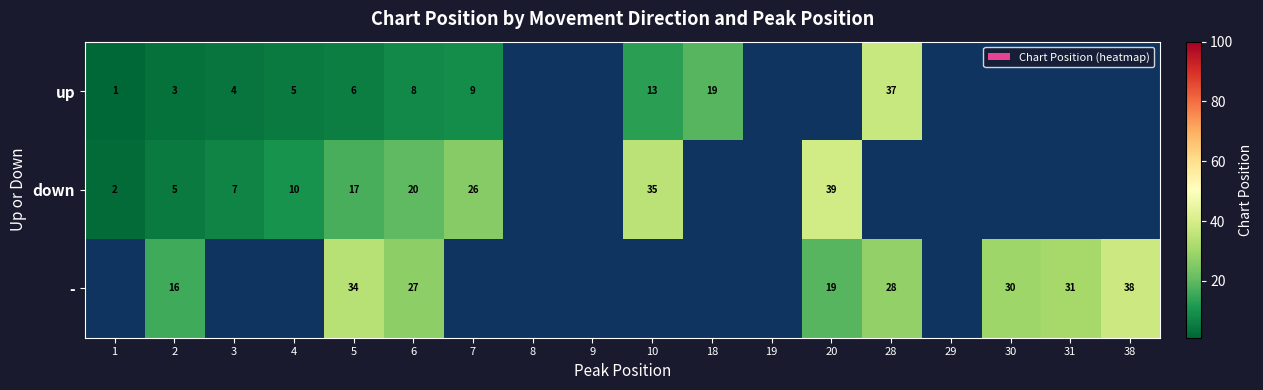

At which category is the sum across all series the highest?

5